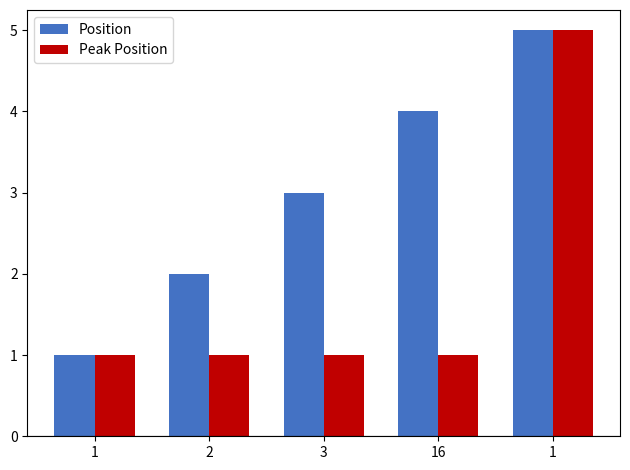

List the series in order of their peak value, lowest first.

Position, Peak Position